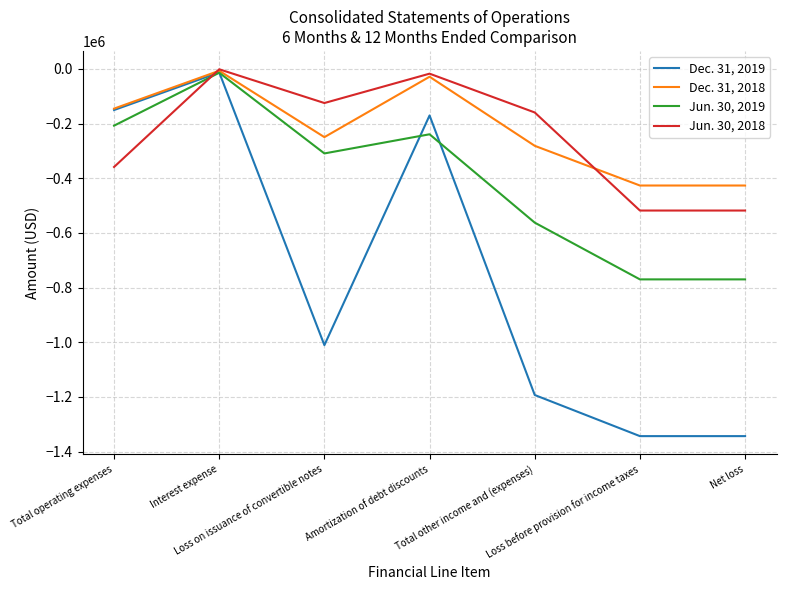

How many lines are shown in the chart?

4